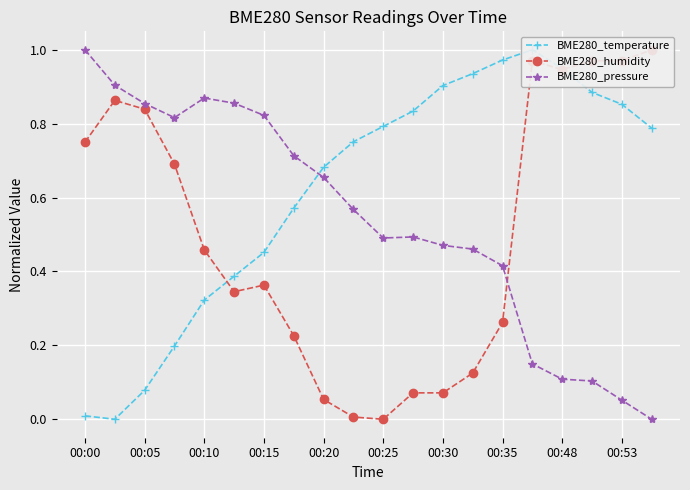

In BME280_temperature, how many points are higher than both neighbors (excluding endpoints)?

1